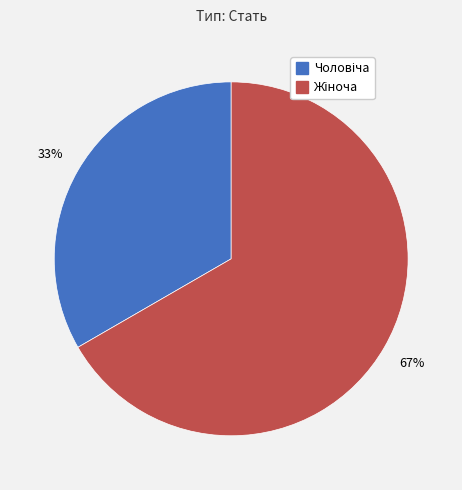

To the nearest percent, what is the average slice percentage?

50%